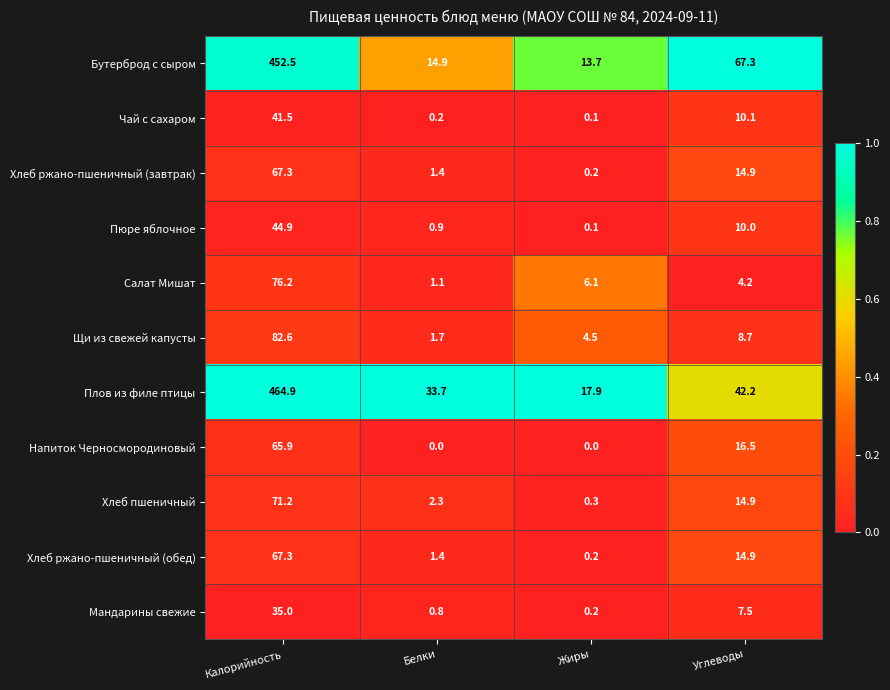

Rank the categories by Бутерброд с сыром value from highest to lowest.

Калорийность, Углеводы, Белки, Жиры